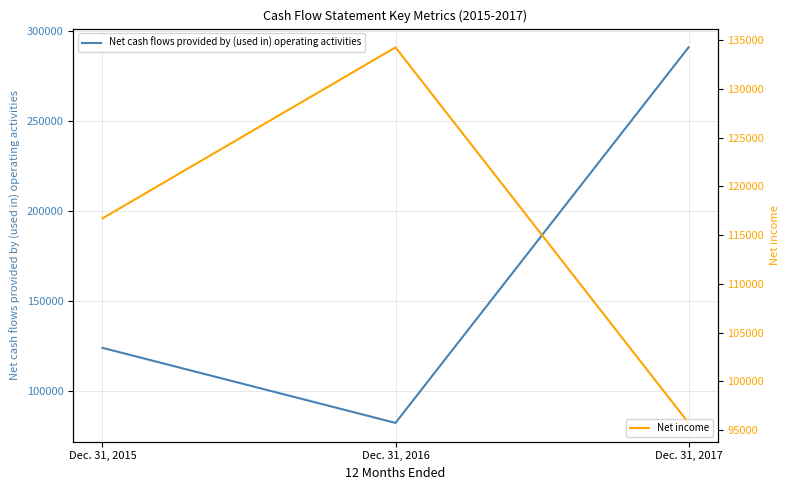

Where does the Net income series first go above 116716?

Dec. 31, 2016